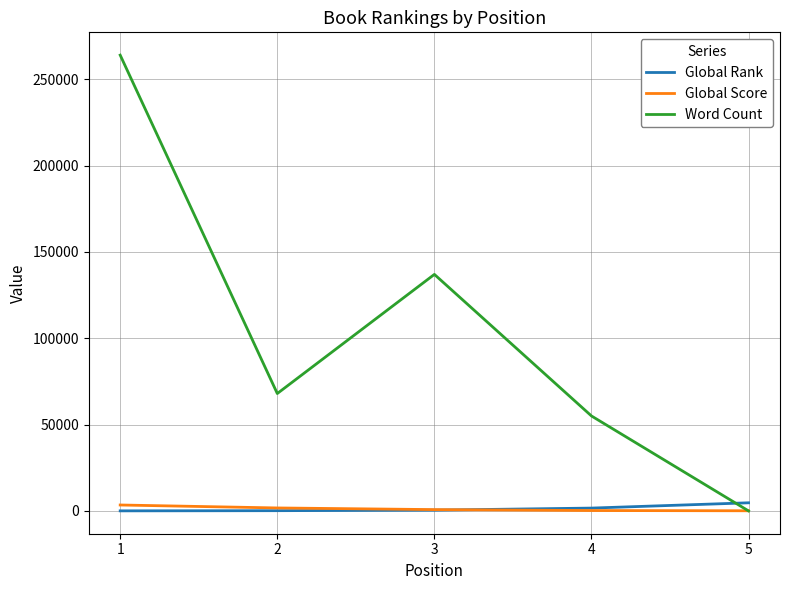

Which series ends up on top after the final intersection of Global Rank and Global Score?

Global Rank